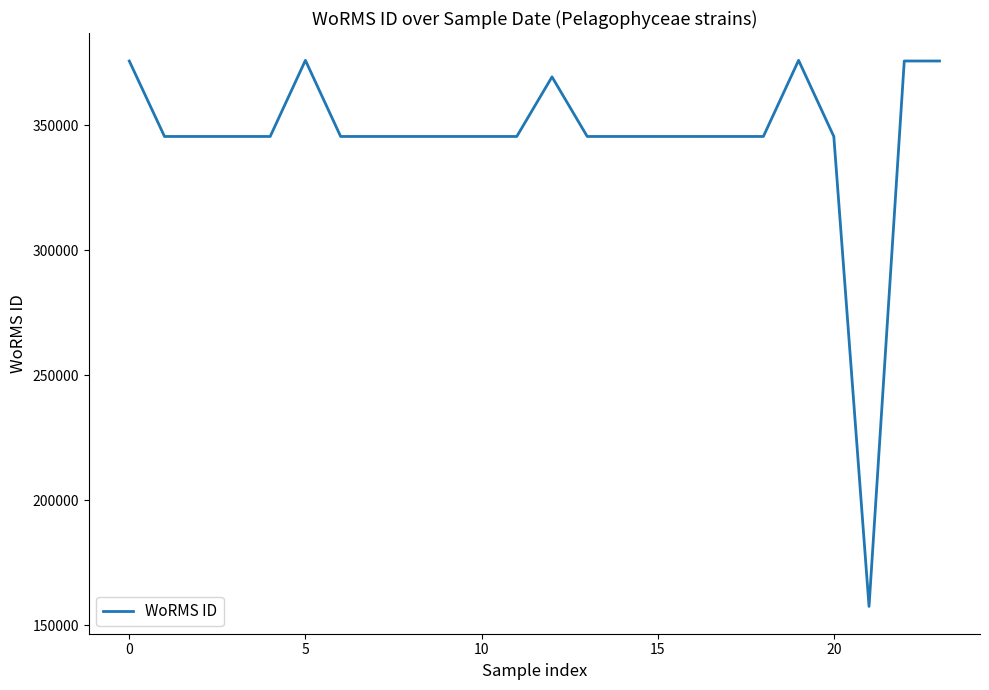

True or false: there are more than 0 points higher than both neighbors.

True